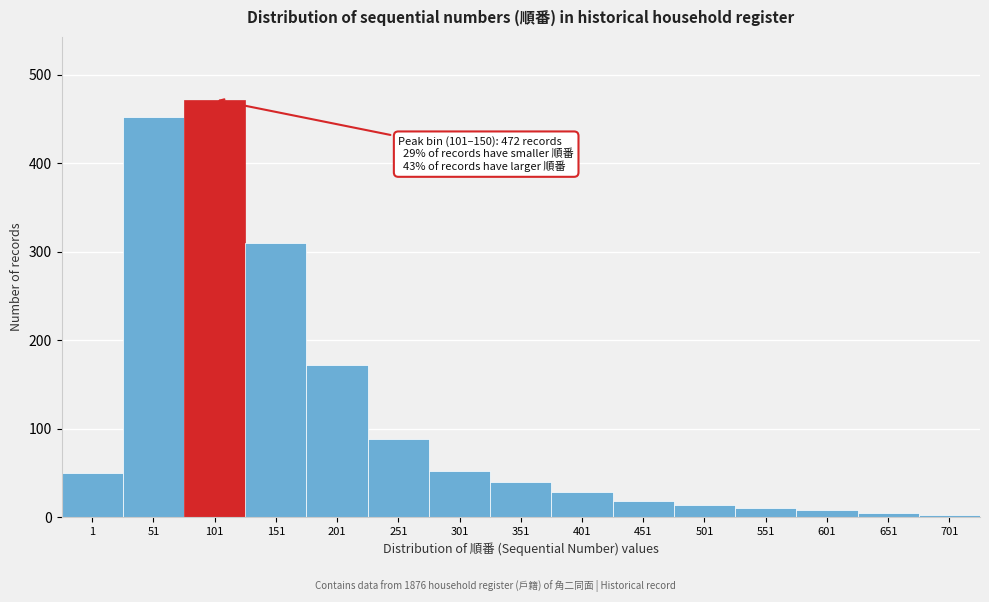

What is the sum of all values?

1722